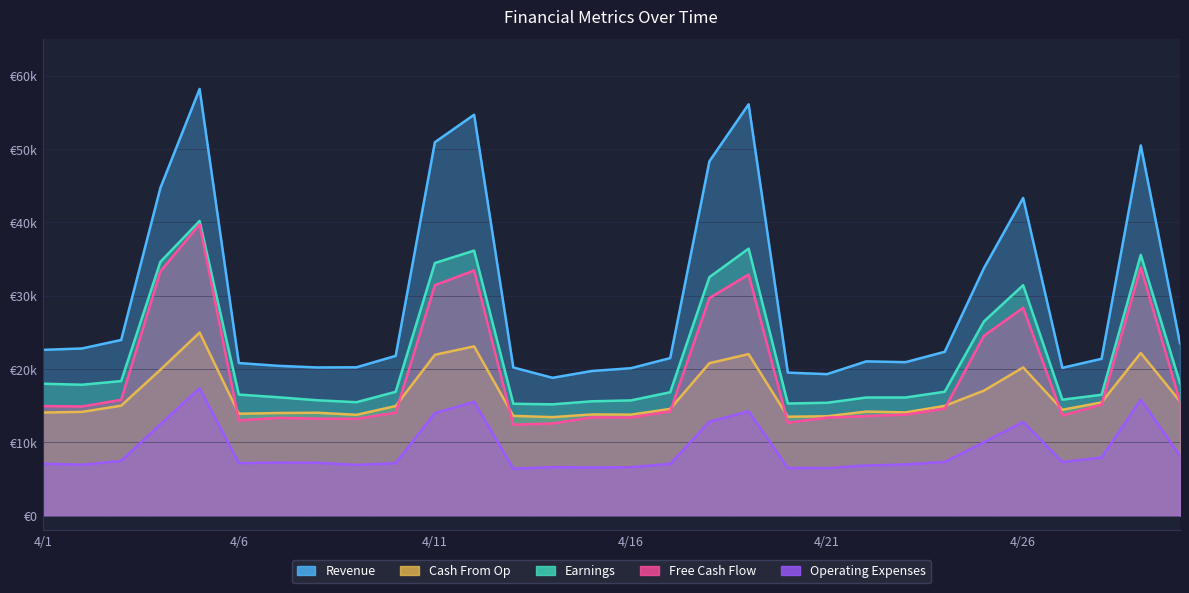

Which series has the widest spread of values?

Revenue